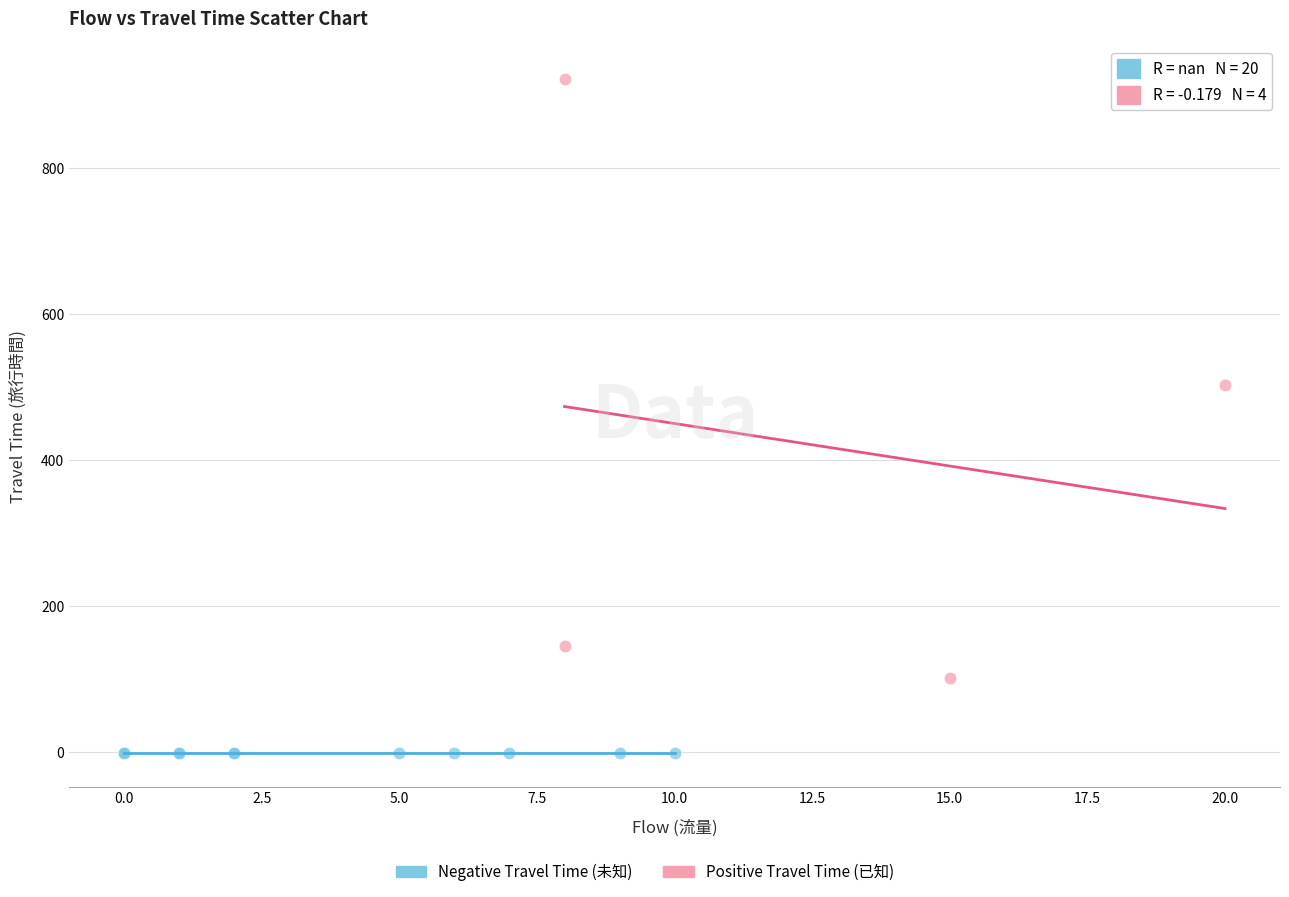

Which series reaches the minimum Y coordinate?

Negative Travel Time (未知)